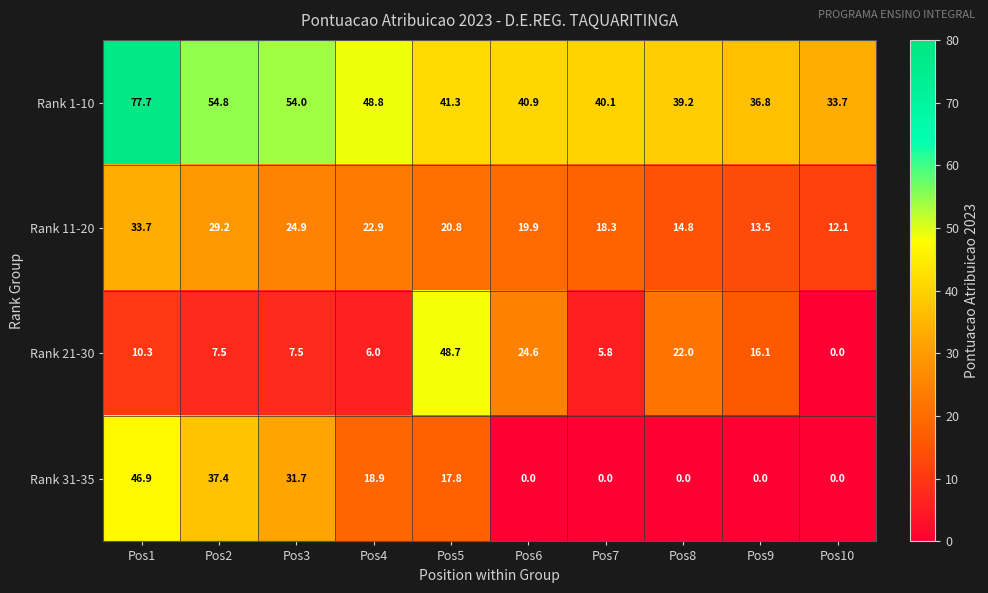

At which category is the sum across all series the highest?

Pos1